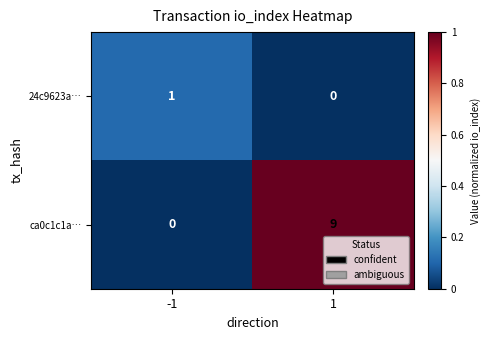

Which series has the widest spread of values?

ca0c1c1a…